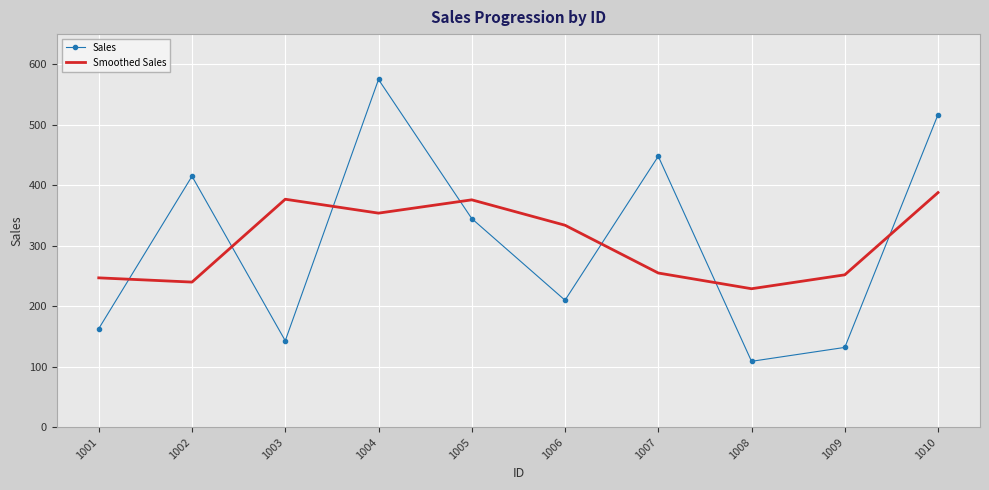

Where is Sales nearest to the value 342?

1005